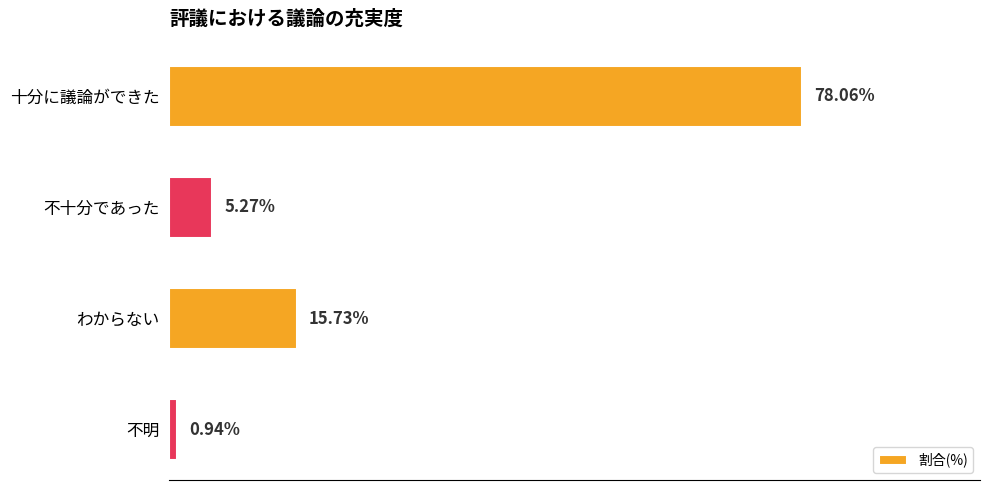

What is the label of the 2nd bar from the bottom?

わからない